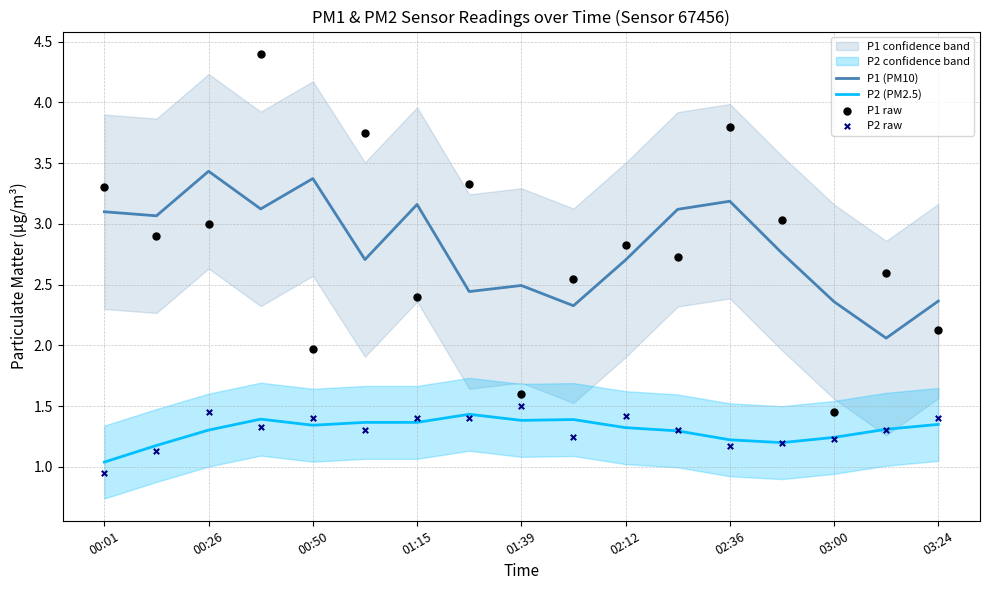

Which series reaches the maximum Y coordinate?

P1 raw